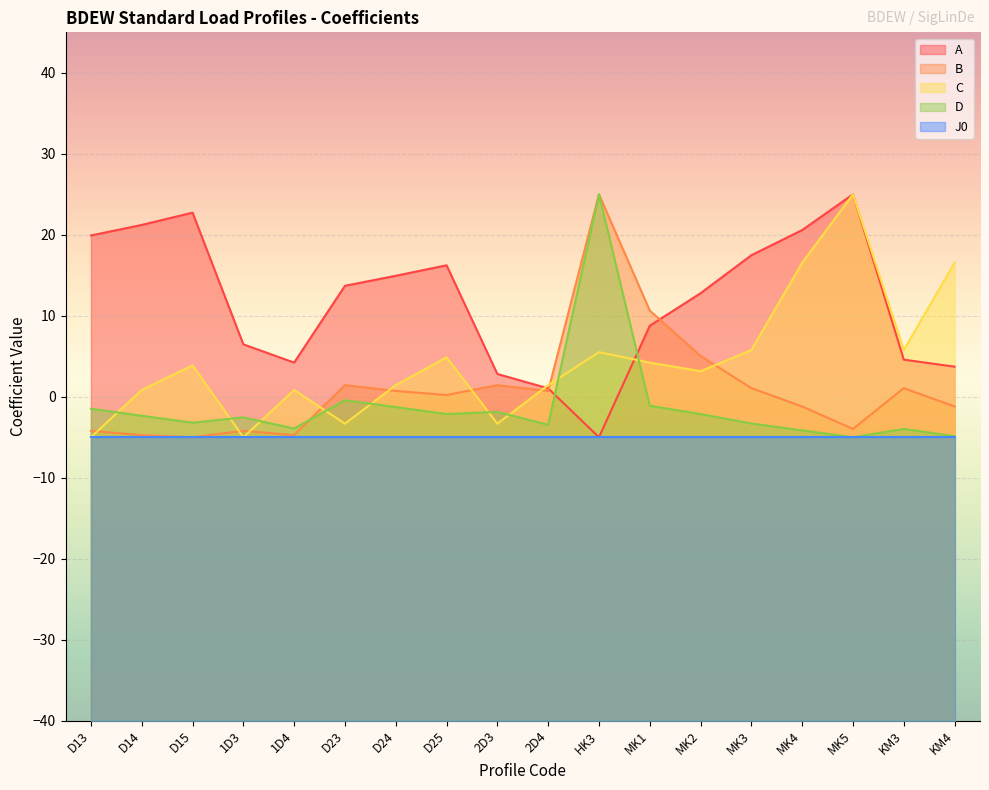

True or false: D has more than 1 points higher than both neighbors.

True